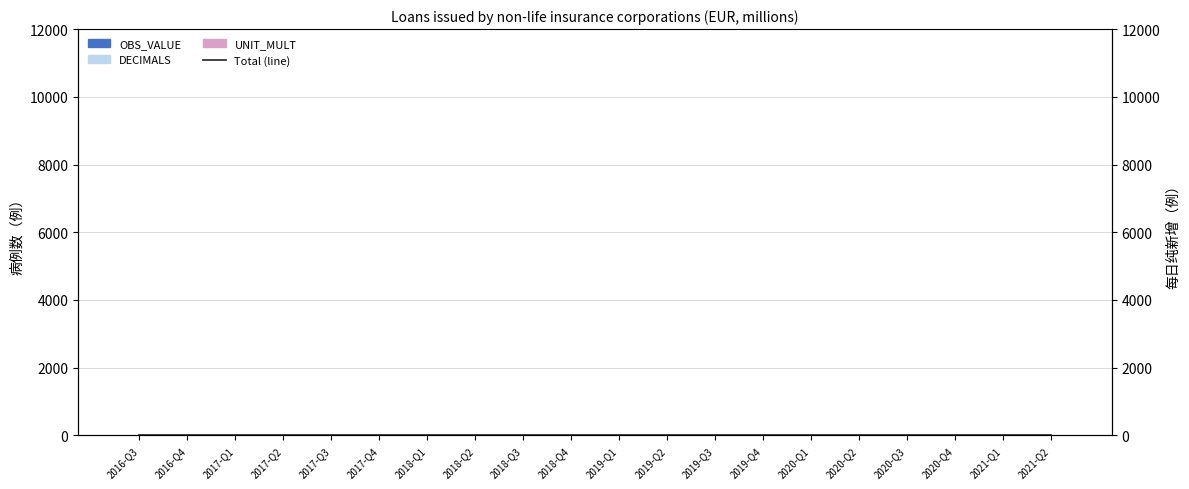

What is the label of the 10th bar from the right?

2019-Q1